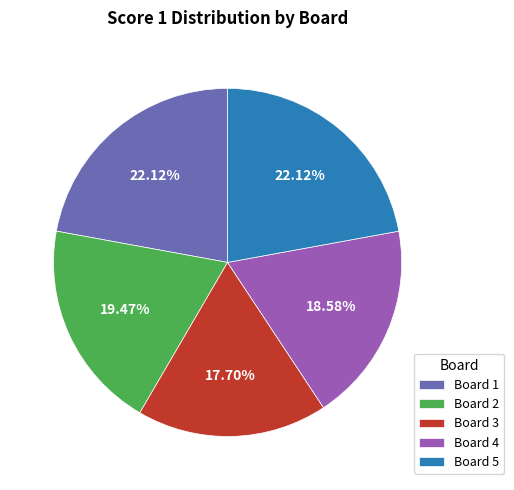

How many slices are in this pie chart?

5